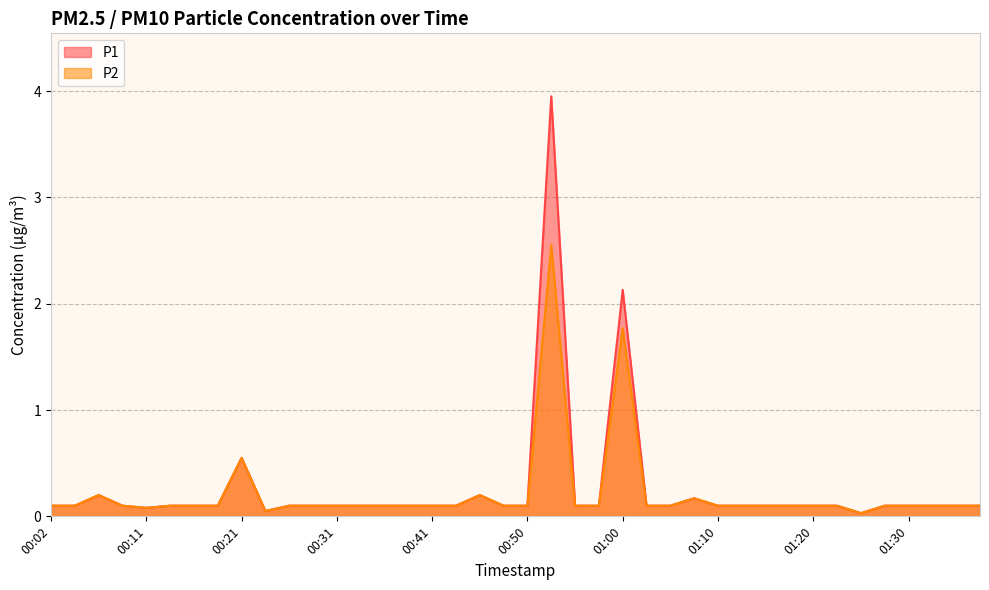

How many interior local valleys does the P1 series have?

3